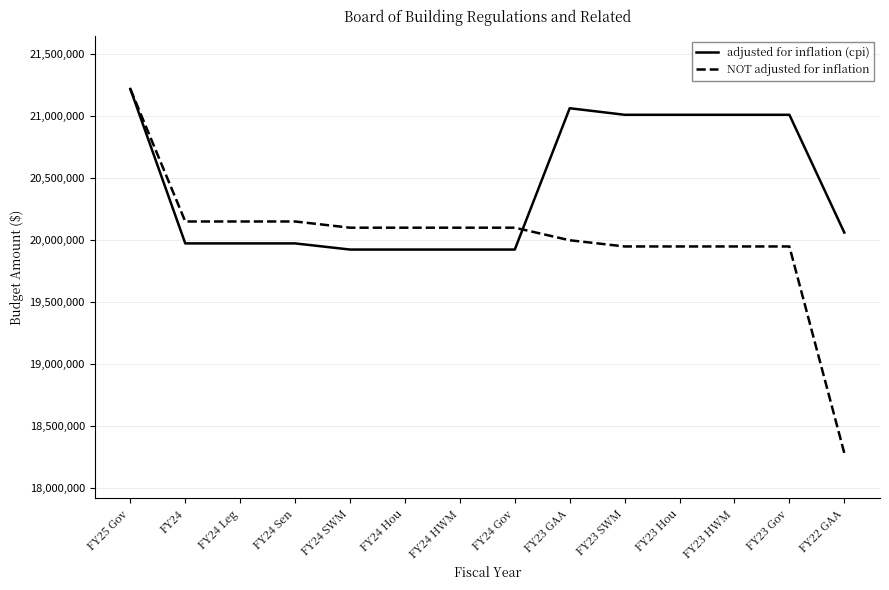

What is the total value across all series at FY22 GAA?

38345706